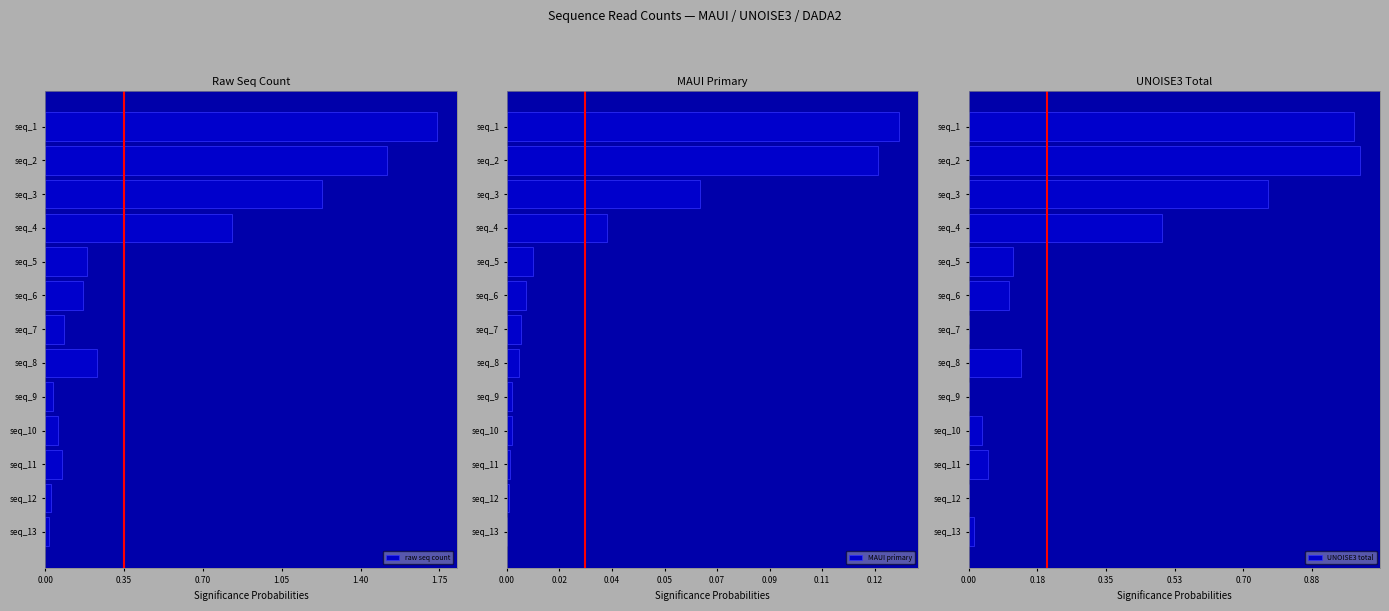

Where is UNOISE3 total nearest to the value 28518?

seq_4